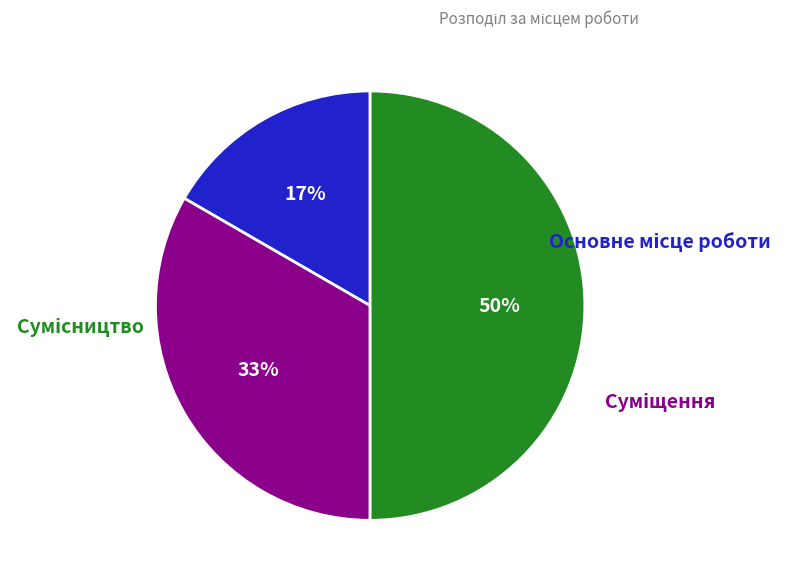

How many segments does this pie chart have?

3